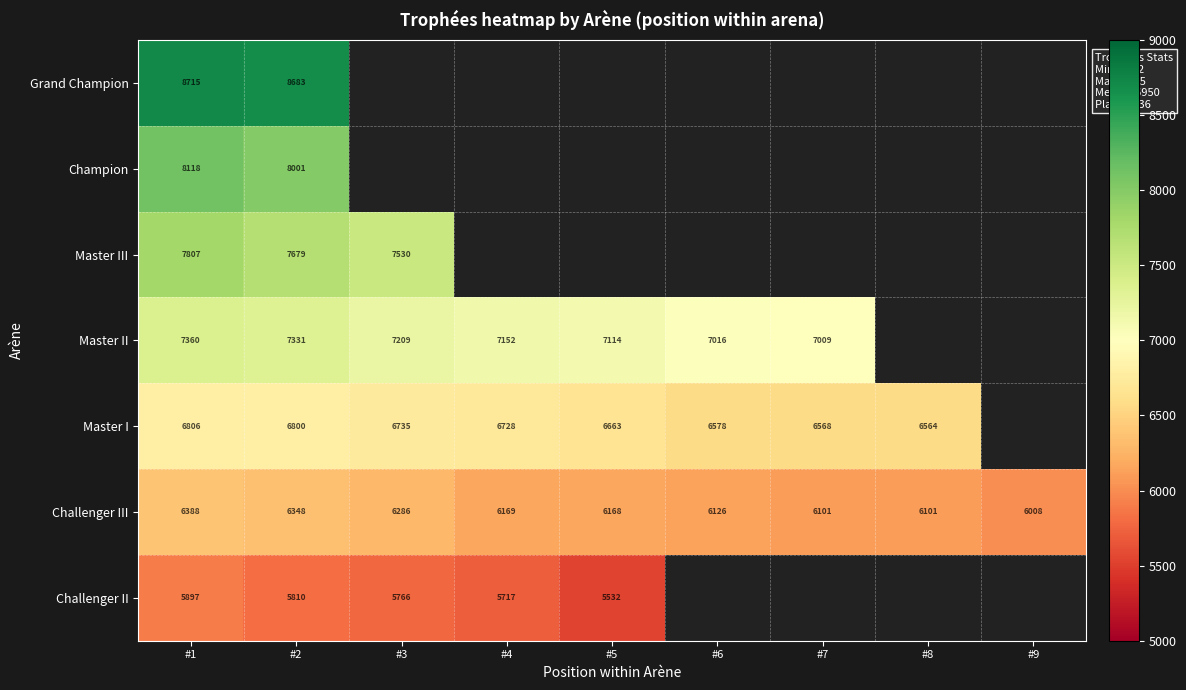

Count the number of data series in this chart.

7